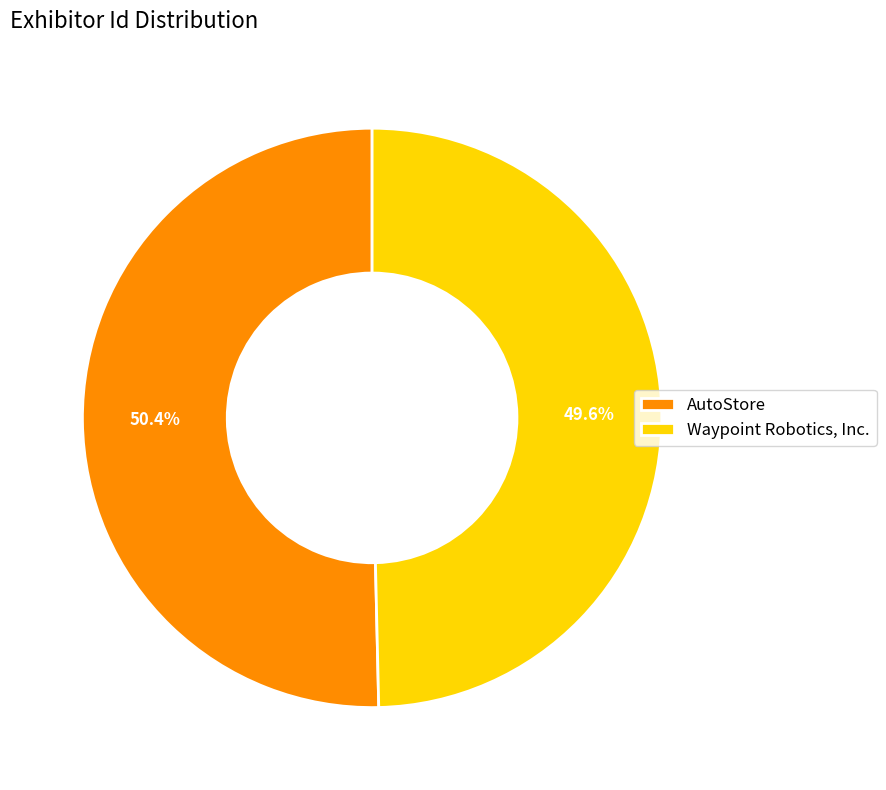

Is the sum of Waypoint Robotics, Inc. and AutoStore greater than half?

Yes